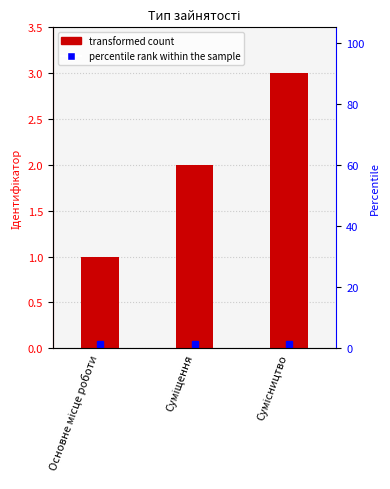

Reading left to right, extract all data points from this chart.

1	2	3